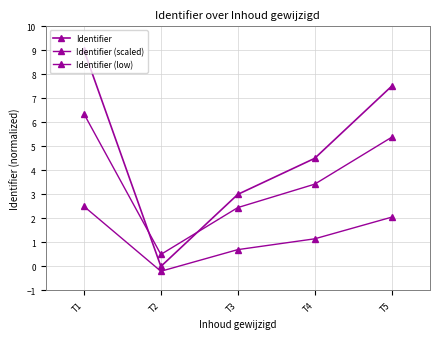

Does the chart display data point markers on the line(s)?

Yes